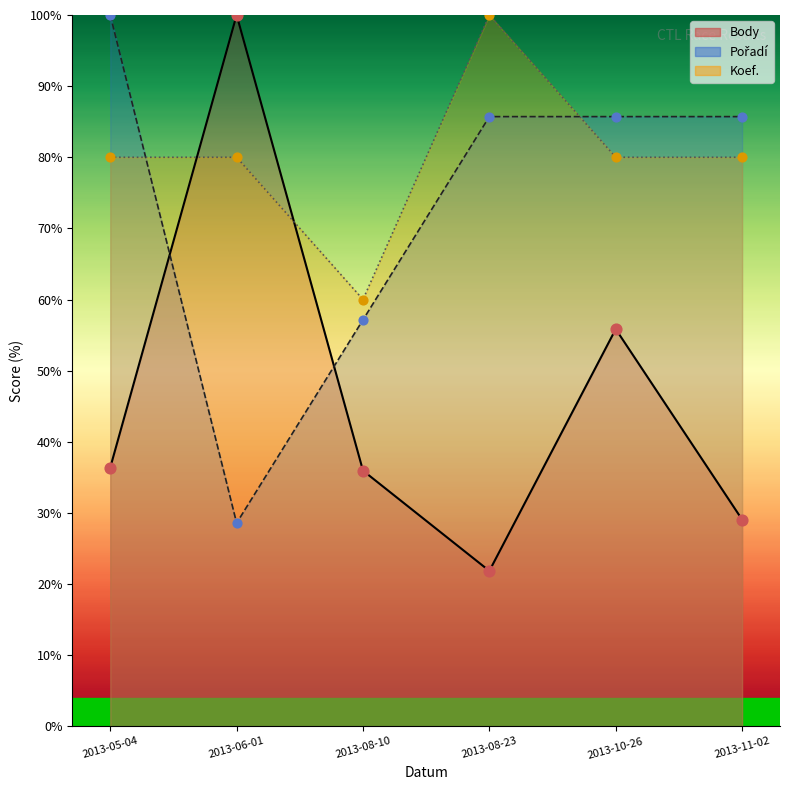

Which series has the widest spread of Y values?

Body